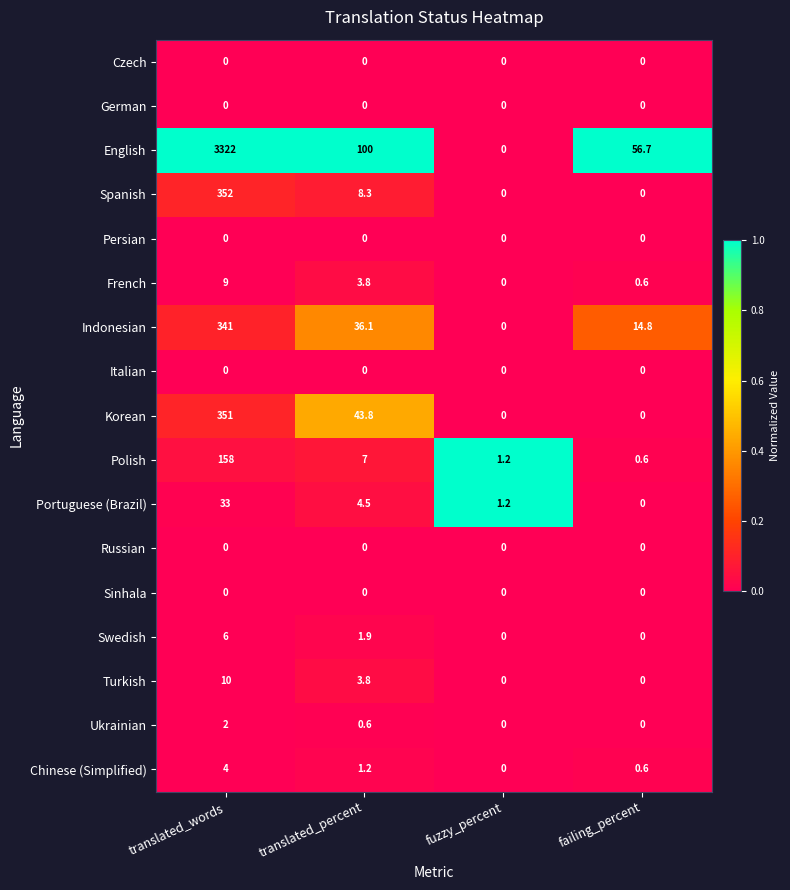

Which series has the widest spread of values?

English